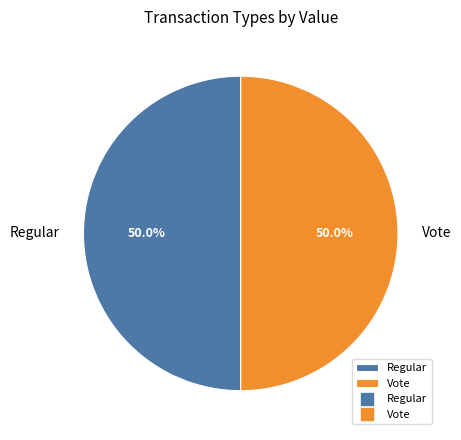

How many segments does this pie chart have?

2